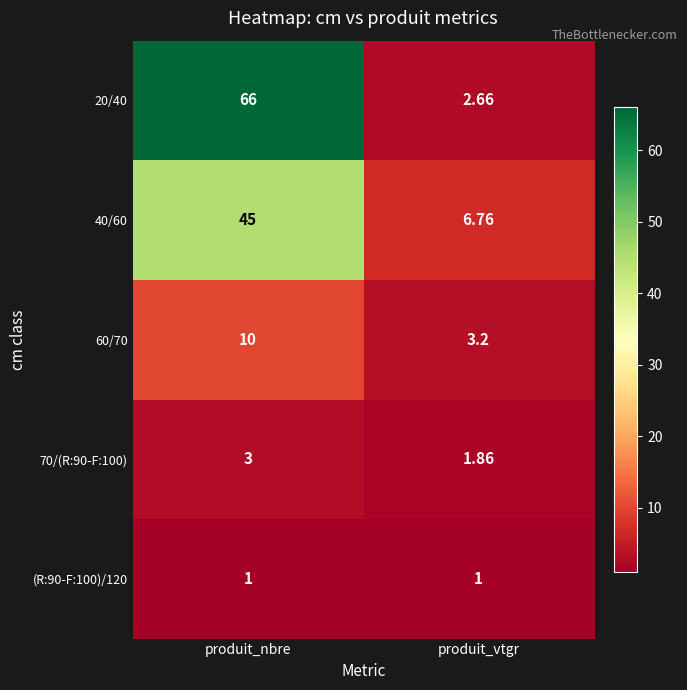

Where is 60/70 nearest to the value 6?

produit_vtgr